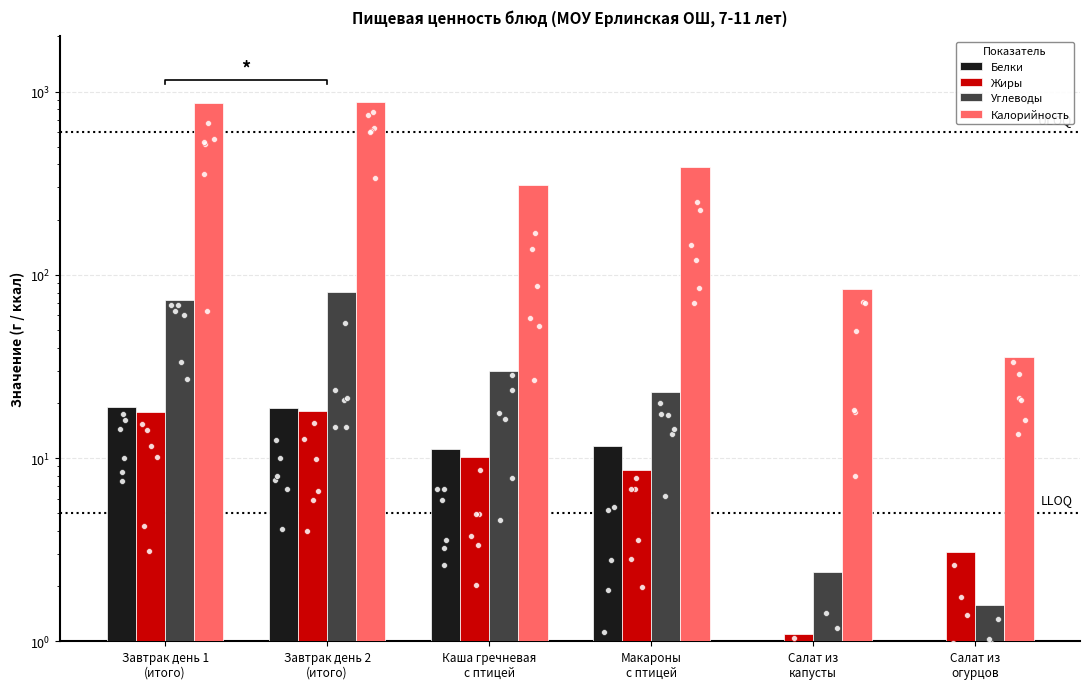

At which category is the sum across all series the highest?

Завтрак день 2
(итого)